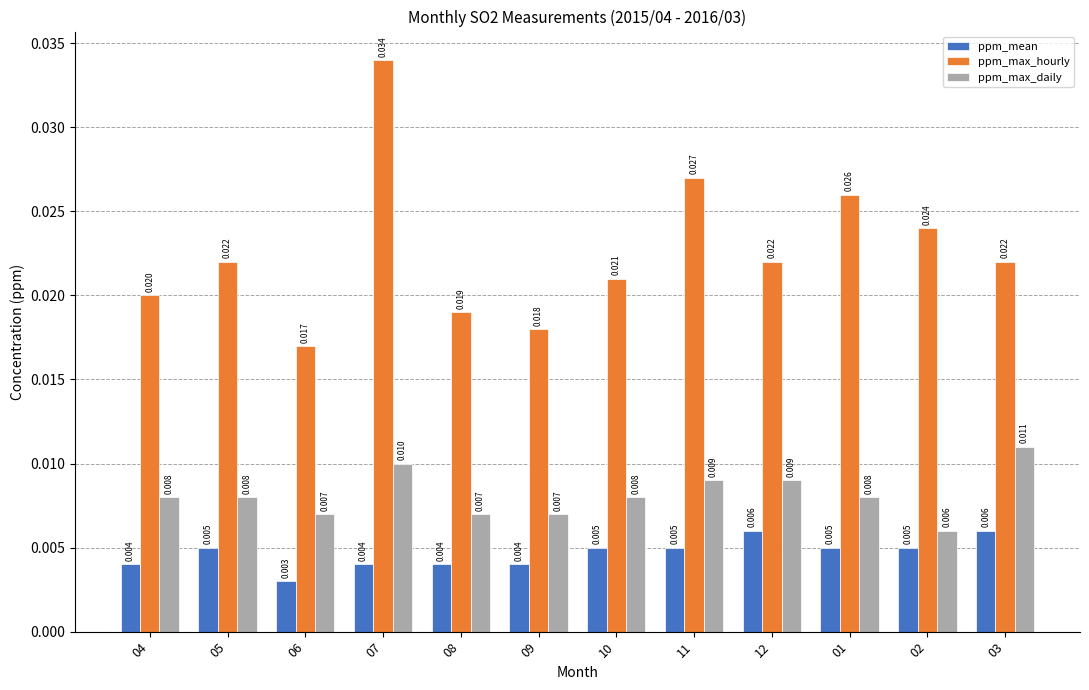

At how many categories does at least one series exceed 0?

12